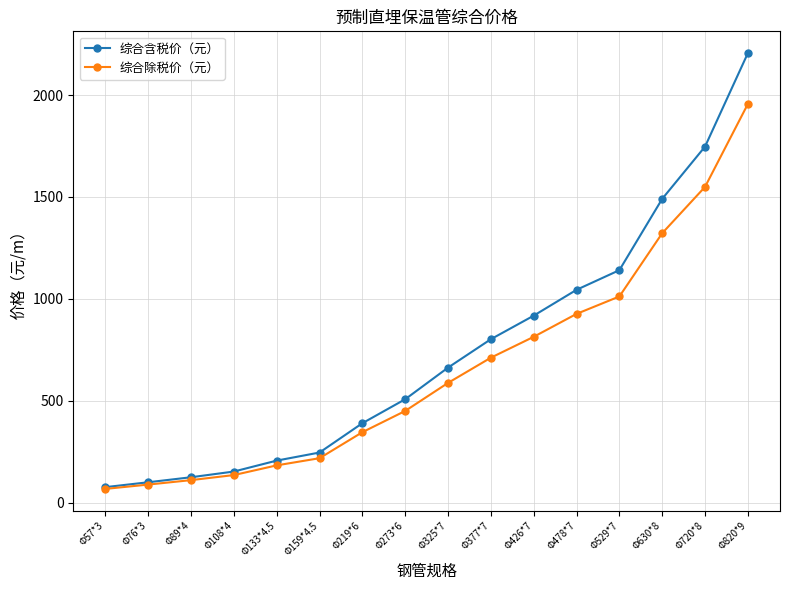

Rank the categories by 综合除税价（元） value from highest to lowest.

Φ820*9, Φ720*8, Φ630*8, Φ529*7, Φ478*7, Φ426*7, Φ377*7, Φ325*7, Φ273*6, Φ219*6, Φ159*4.5, Φ133*4.5, Φ108*4, Φ89*4, Φ76*3, Φ57*3